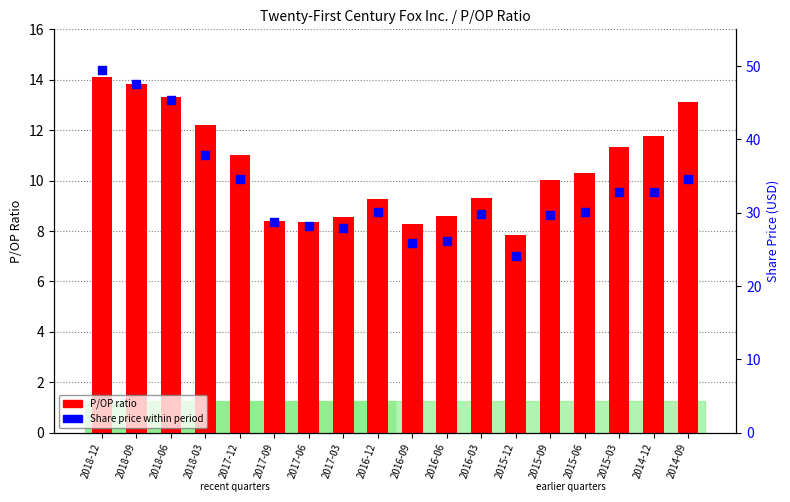

What is the total value across all series at 2017-03?

36.5